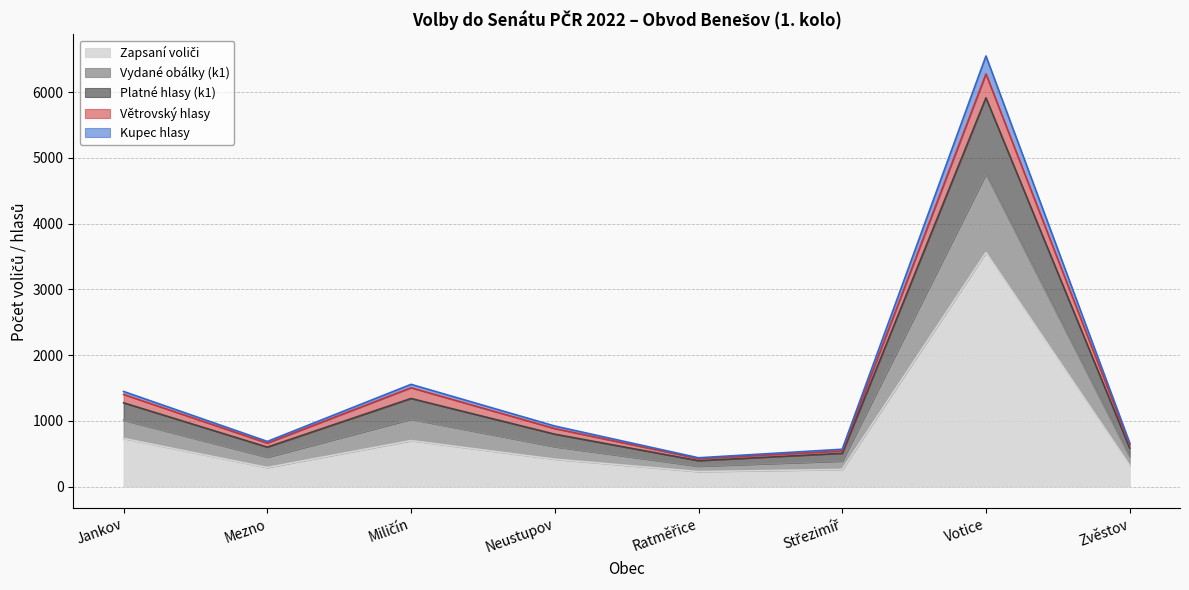

The value of Kupec hlasy at Střezimíř is 133. True or false?

False